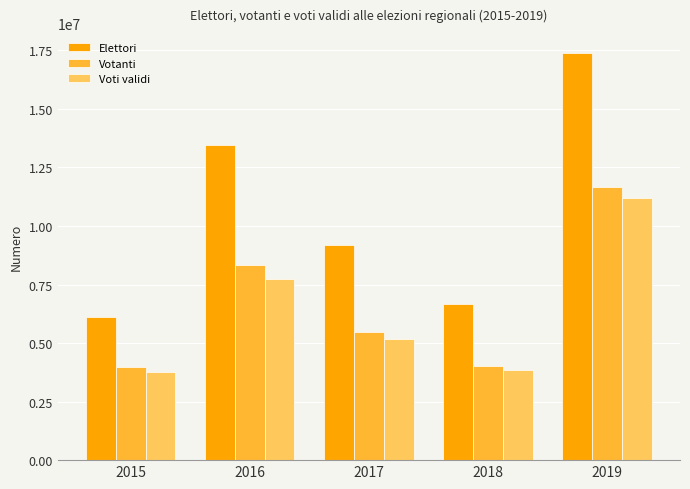

True or false: Elettori has a value of 13446661 at 2016.

True